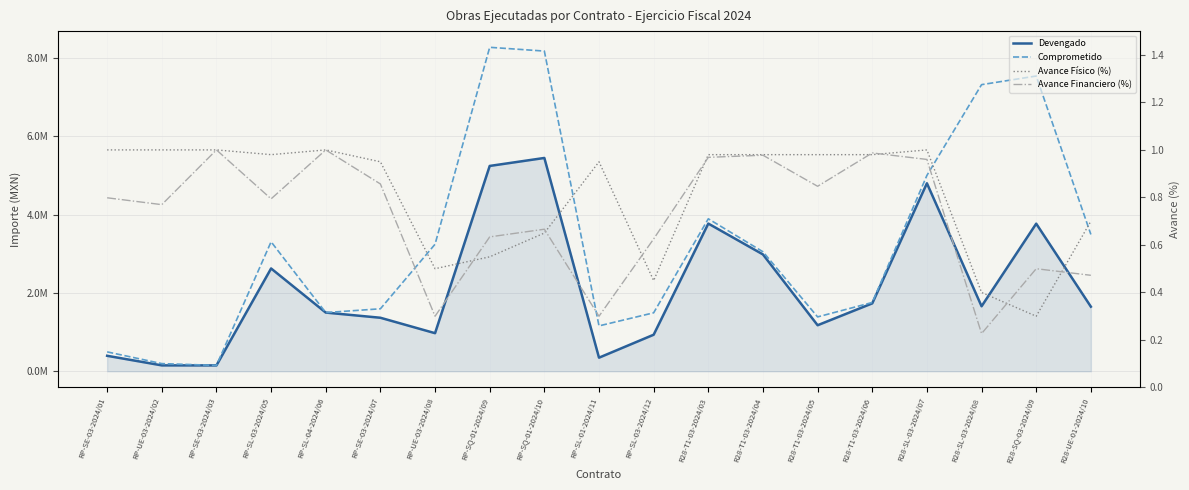

True or false: Avance Financiero (%) has a value of 0.4 at RP-SQ-01-2024/10.

False